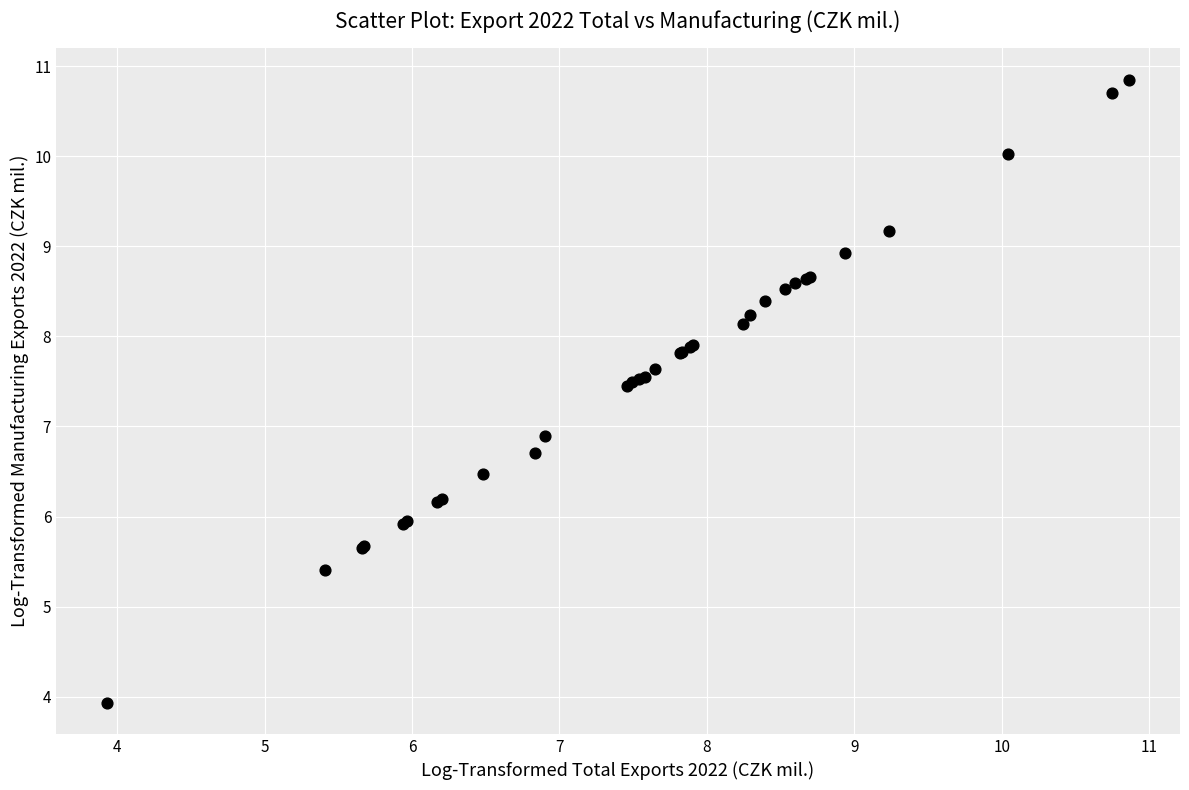

What Y value in the scatter plot is closest to 7?

6.9